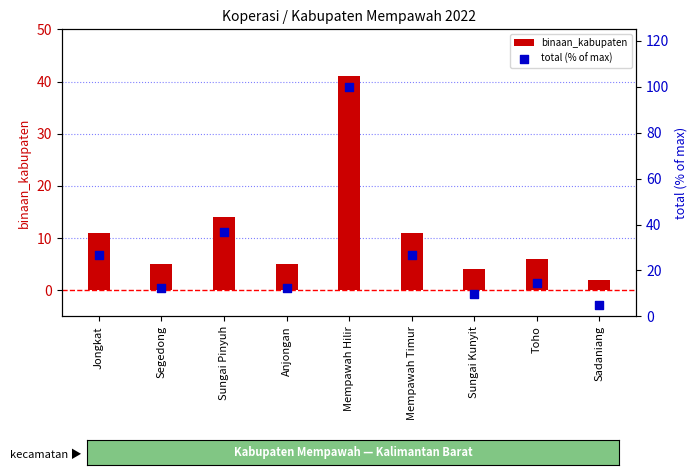

At how many categories does at least one series exceed 70?

1